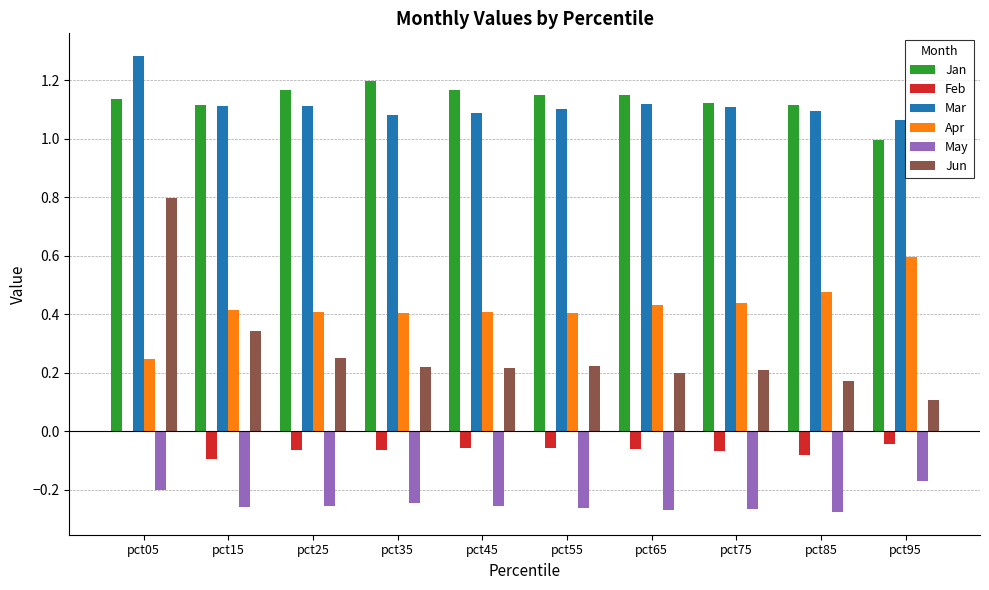

What is the sum of all Feb values?

-0.6